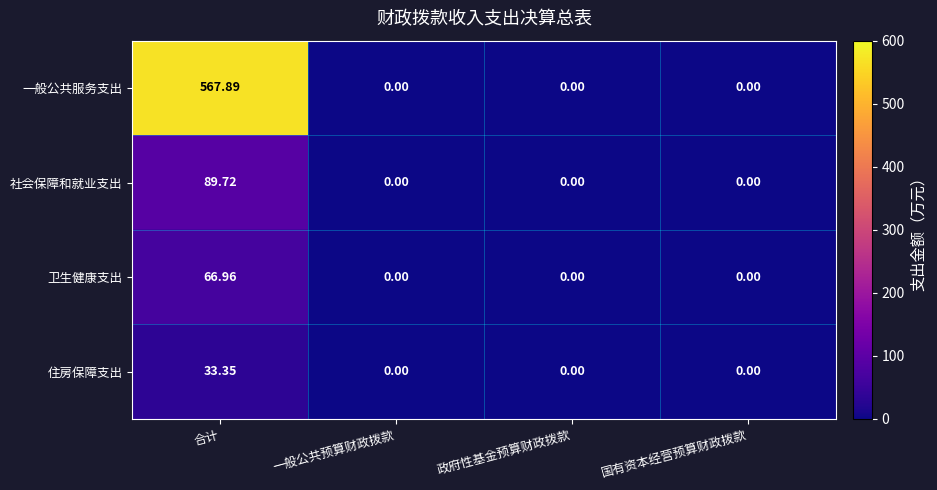

Which category has the highest value in the 社会保障和就业支出 series?

合计